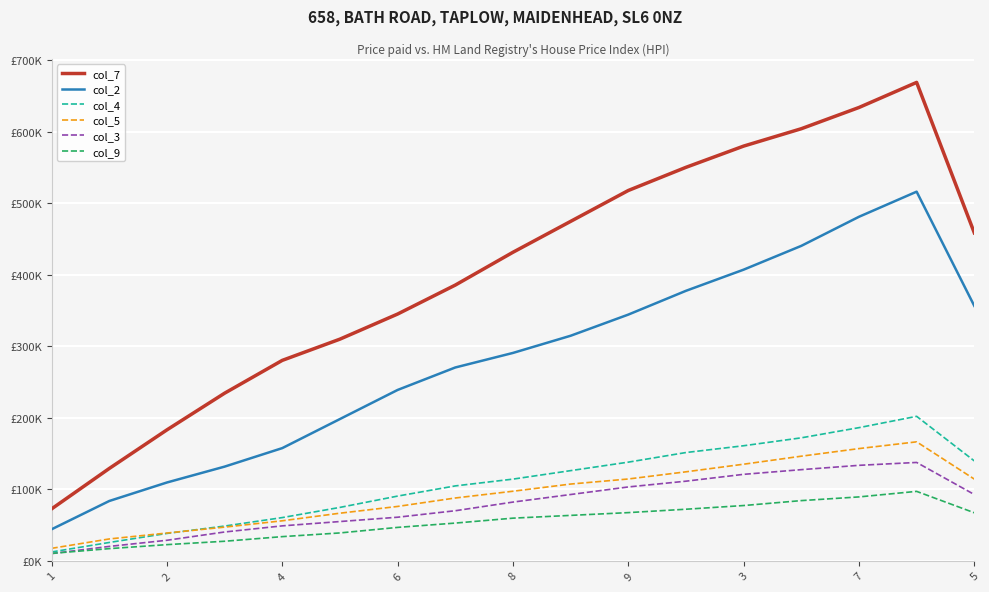

Does the chart display data point markers on the line(s)?

No